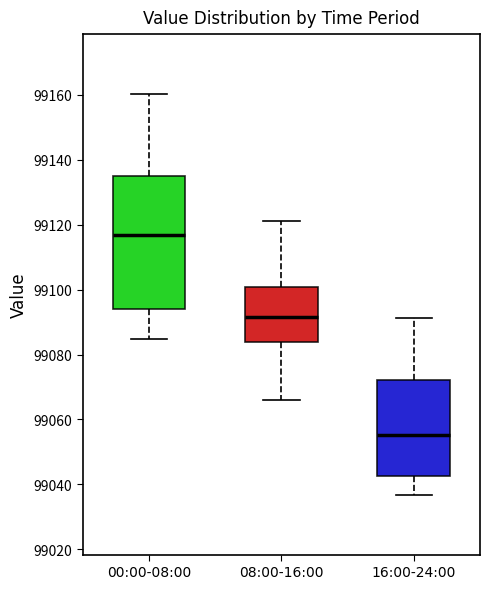

Which box's median line is the lowest?

16:00-24:00